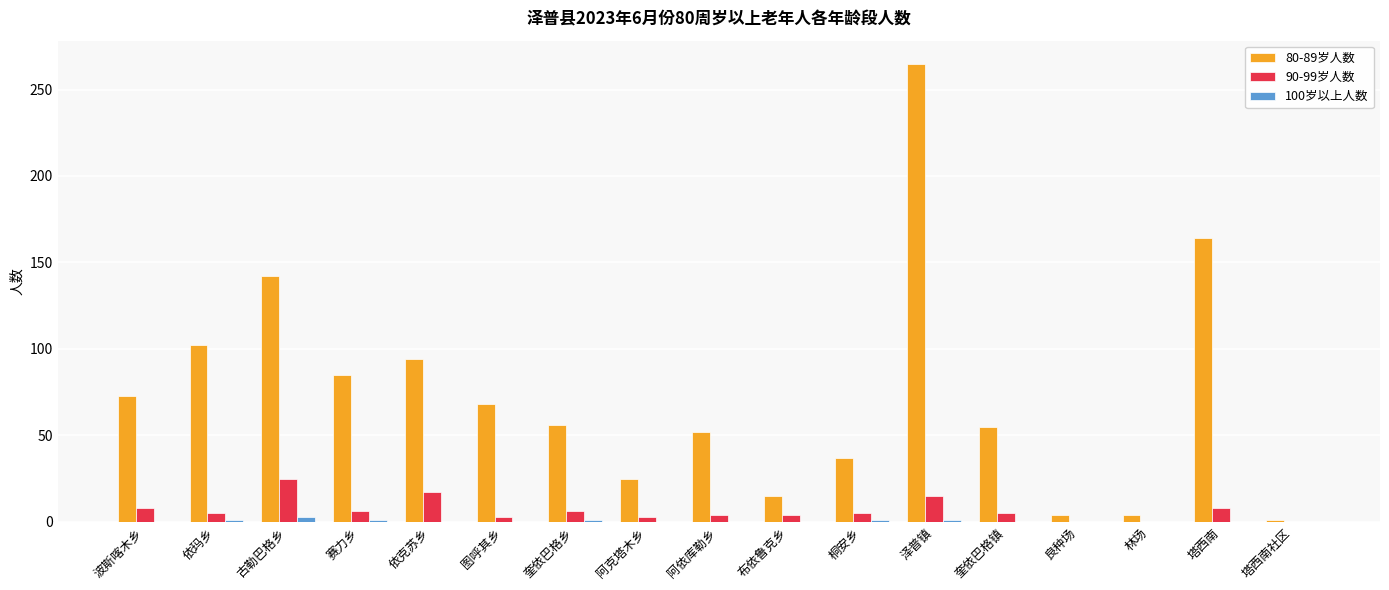

Where is 80-89岁人数 nearest to the value 133?

古勒巴格乡